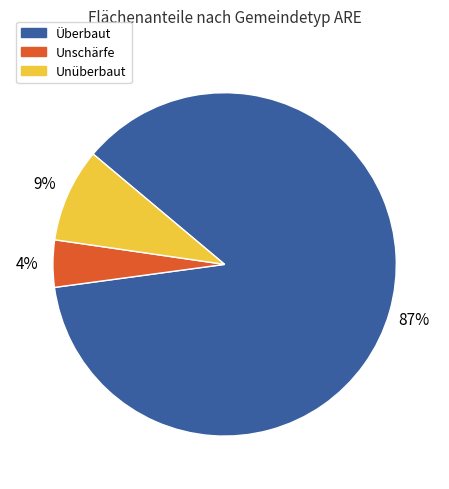

To the nearest percent, what is the average slice percentage?

33%